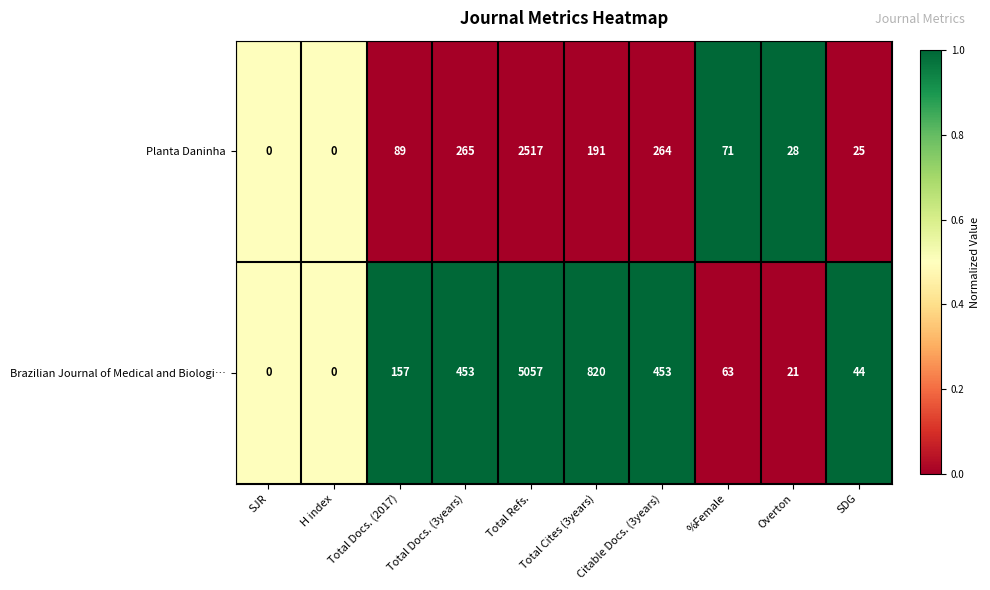

How many series are shown in this chart?

2